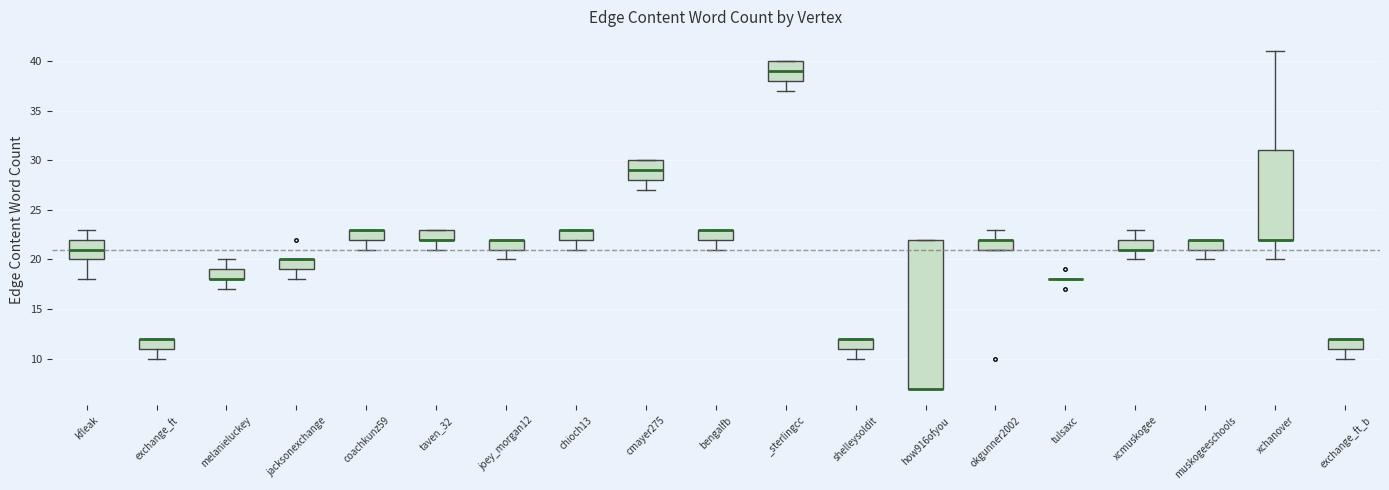

Where is the lower edge of the box for jacksonexchange on the y-axis? The values are not printed on the chart, so give them approximately, as read against the axis.

19